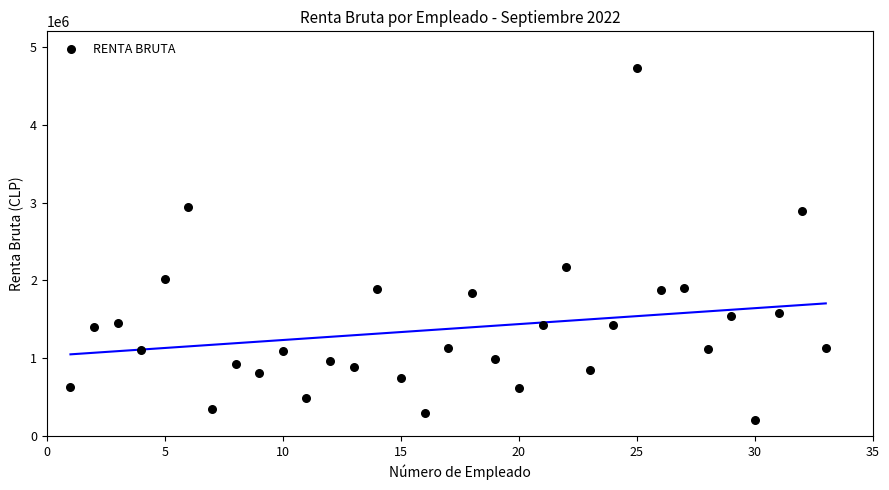

What is the range of X values (max minus min)?

32